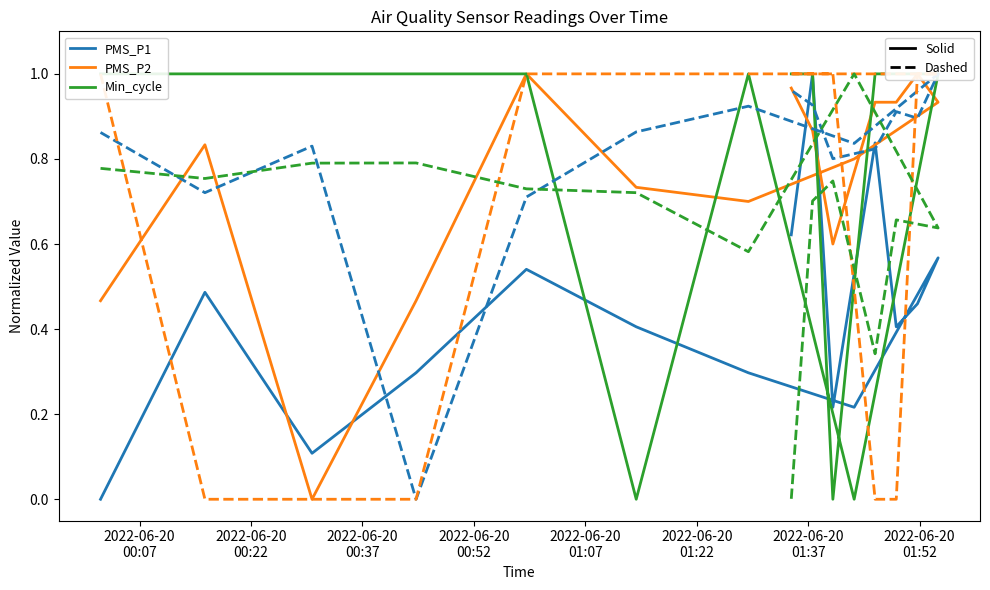

How many lines are shown in the chart?

6